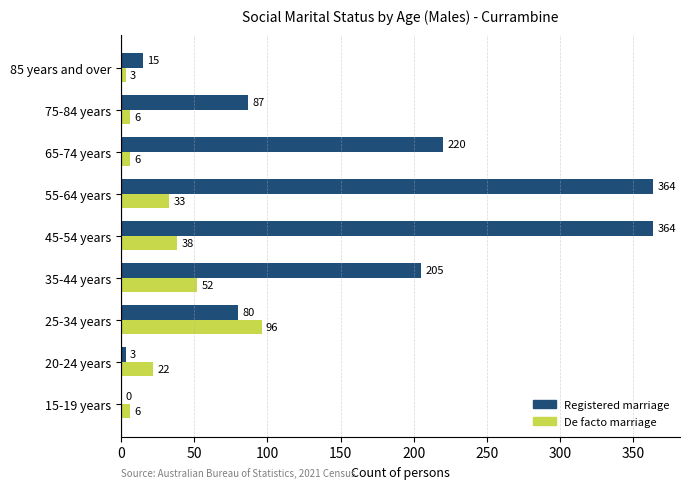

Which series has the largest range (max minus min)?

Registered marriage